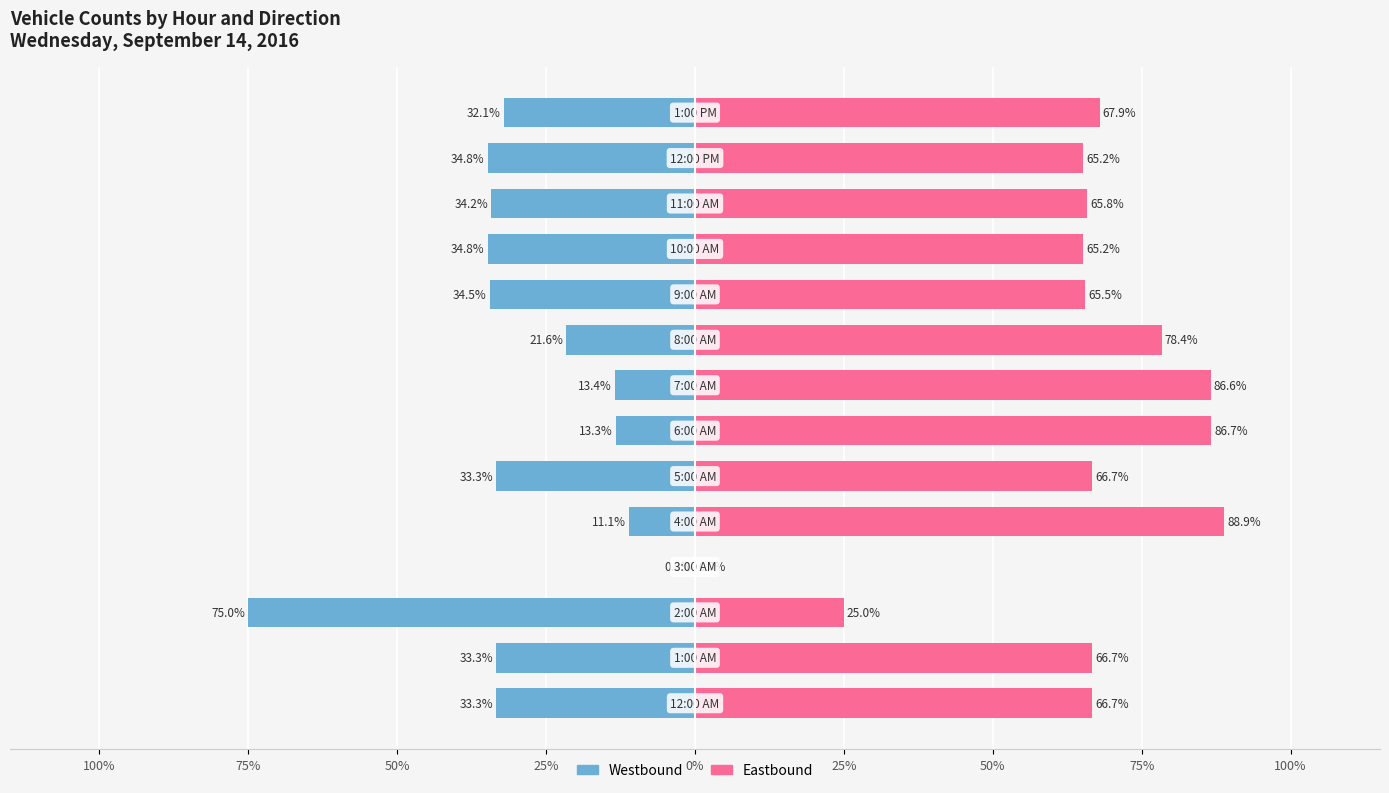

How many bars are there in total?

28